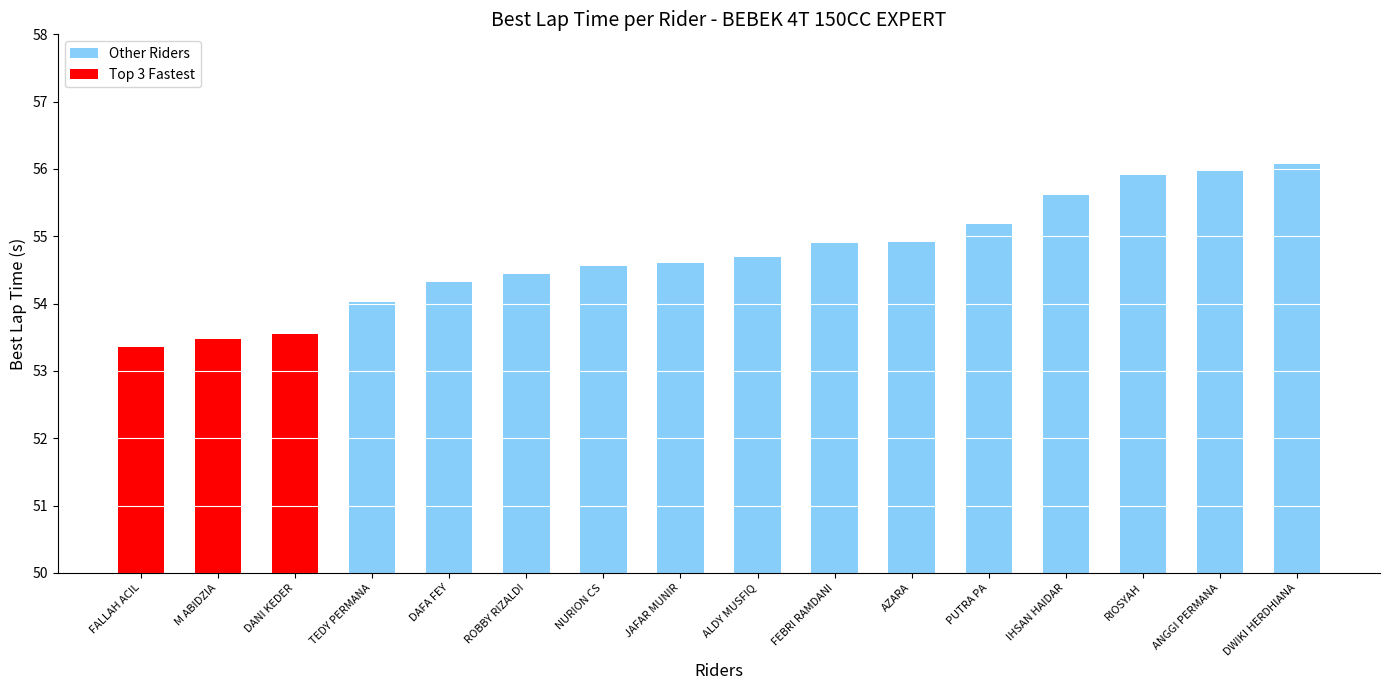

How many categories are shown in the chart?

16